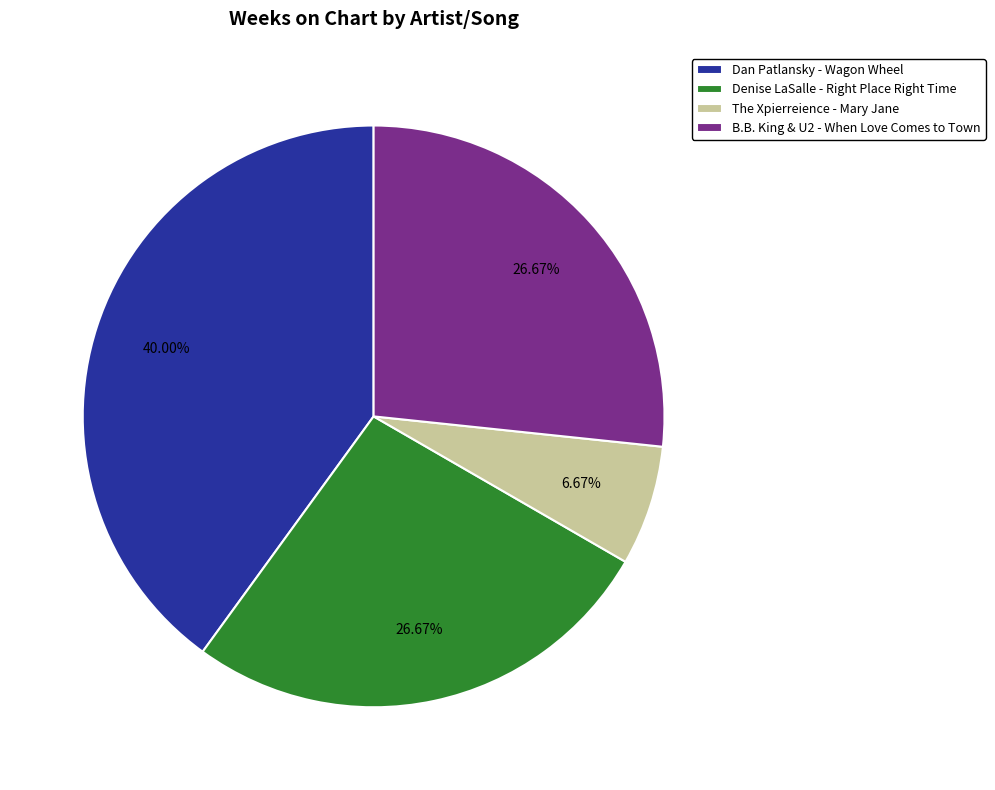

True or false: B.B. King & U2 - When Love Comes to Town accounts for 19% of the total.

False